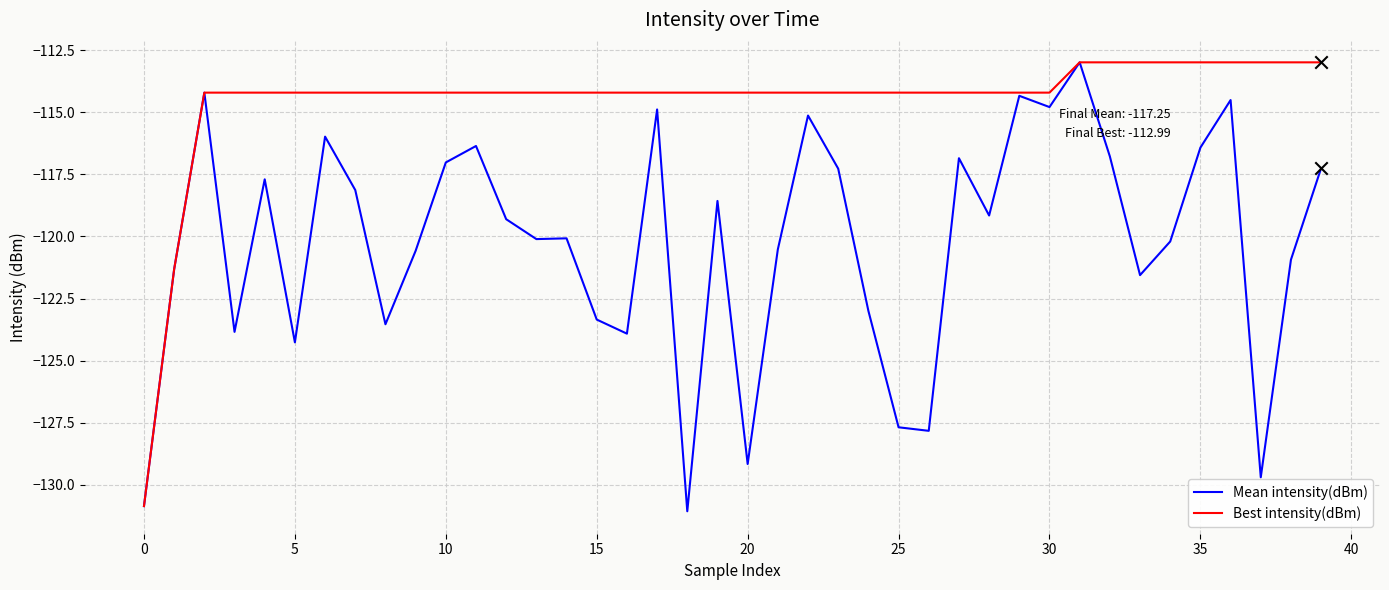

Which series has the largest total across all categories?

Best intensity(dBm)